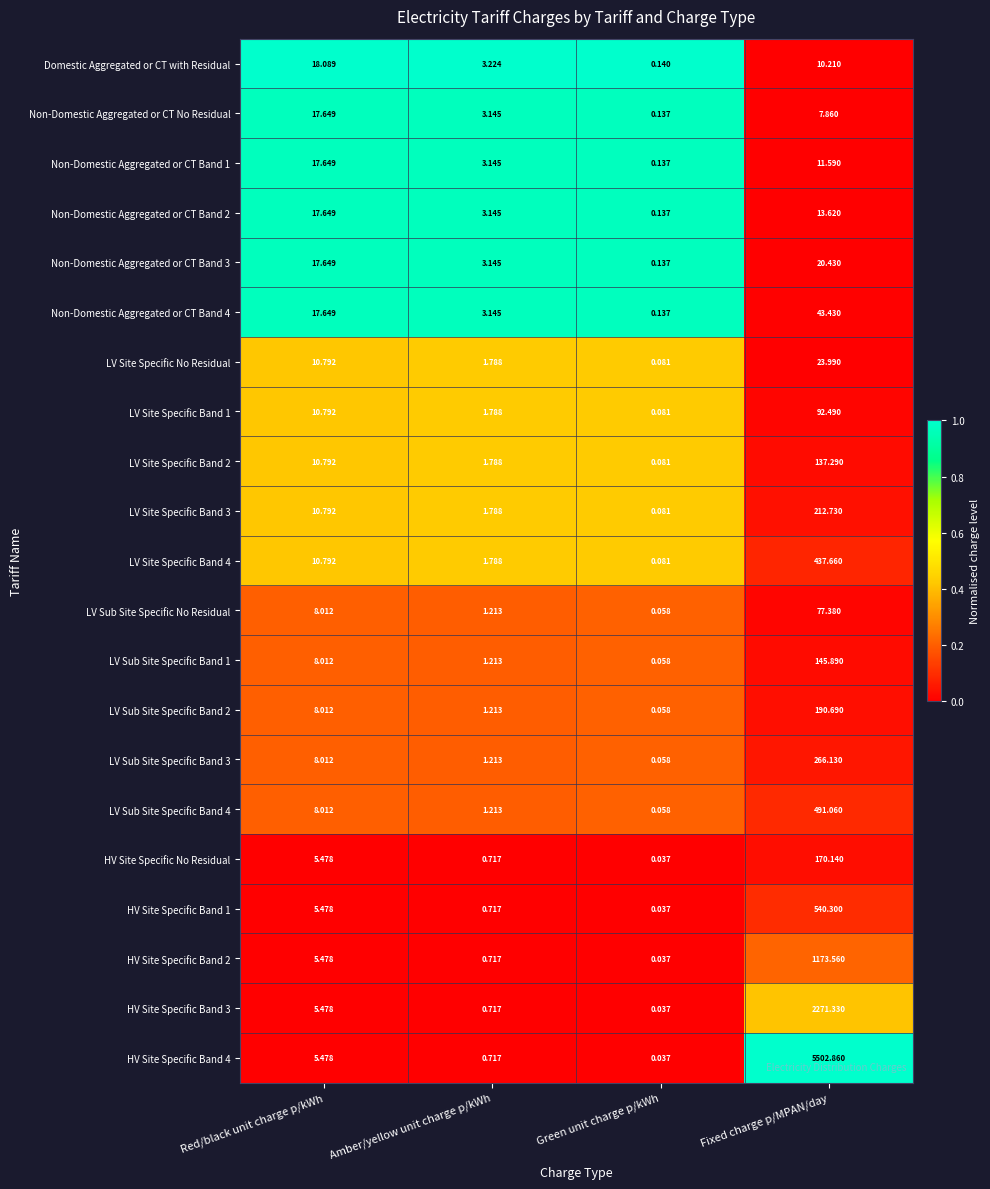

Which series has the widest spread of values?

HV Site Specific Band 4